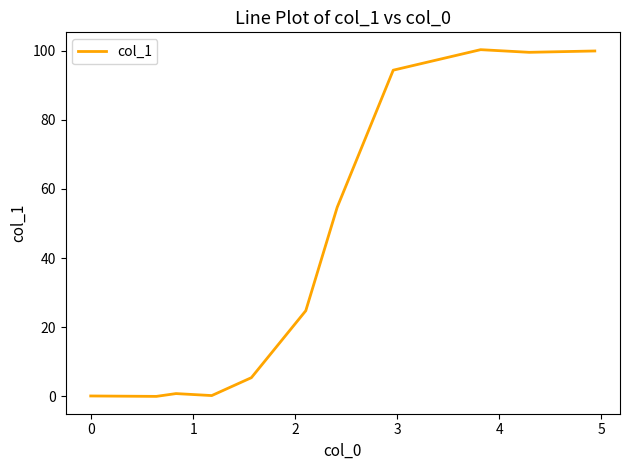

What is the greatest value displayed?

100.3